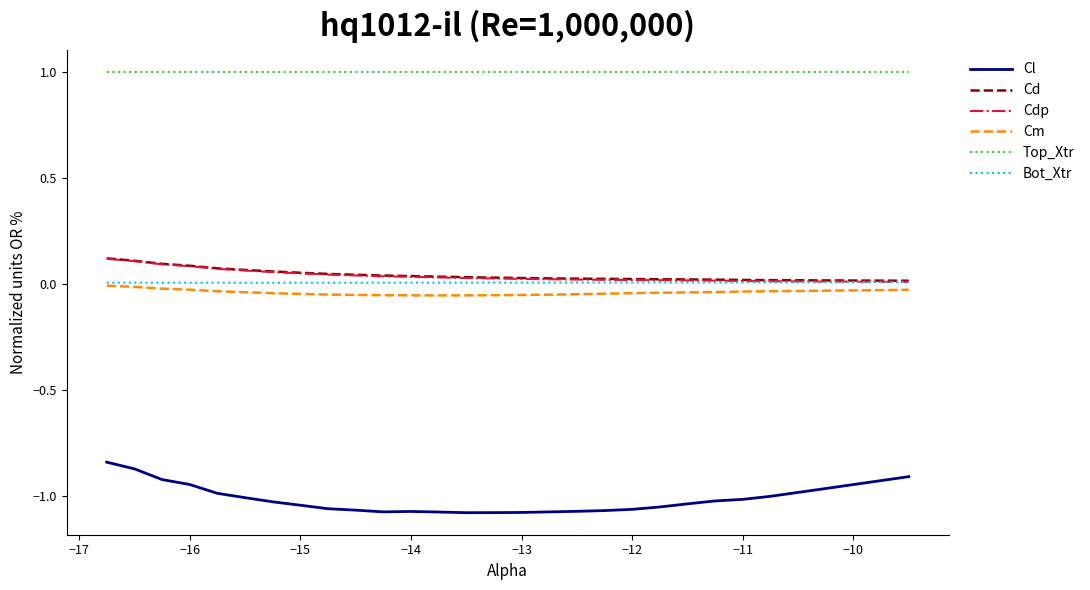

Which series has the largest range (max minus min)?

Cl